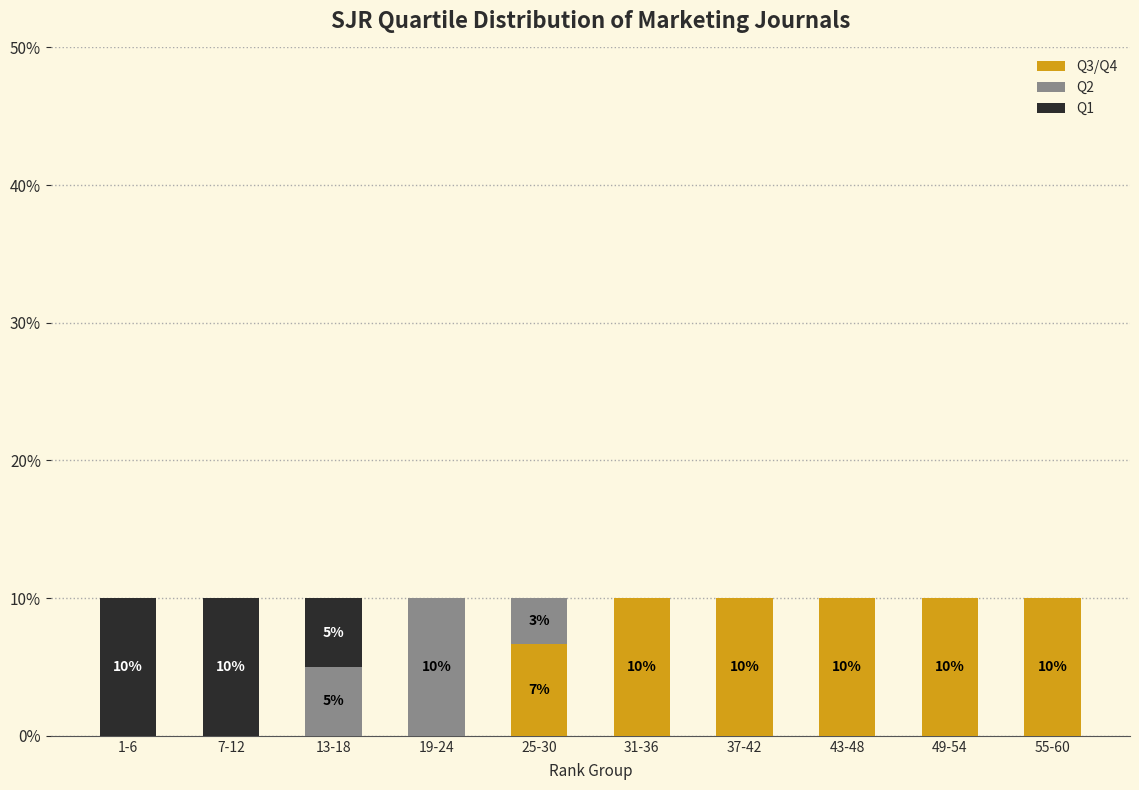

Reading left to right, what are the values for Q3/Q4?

1-6=0.0	7-12=0.0	13-18=0.0	19-24=0.0	25-30=6.7	31-36=10.0	37-42=10.0	43-48=10.0	49-54=10.0	55-60=10.0